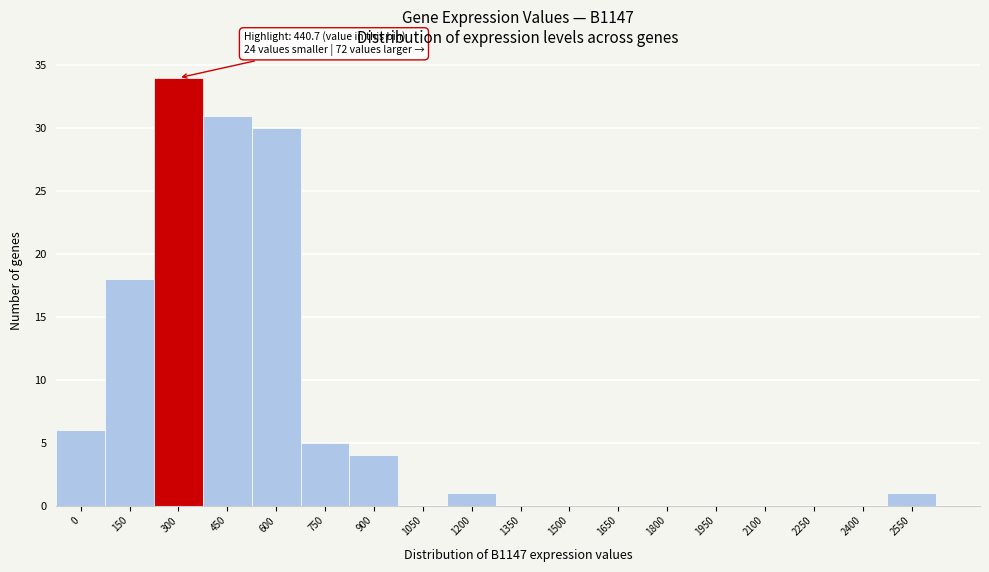

Reading left to right, extract all data points from this chart.

0=6	150=18	300=34	450=31	600=30	750=5	900=4	1050=0	1200=1	1350=0	1500=0	1650=0	1800=0	1950=0	2100=0	2250=0	2400=0	2550=1